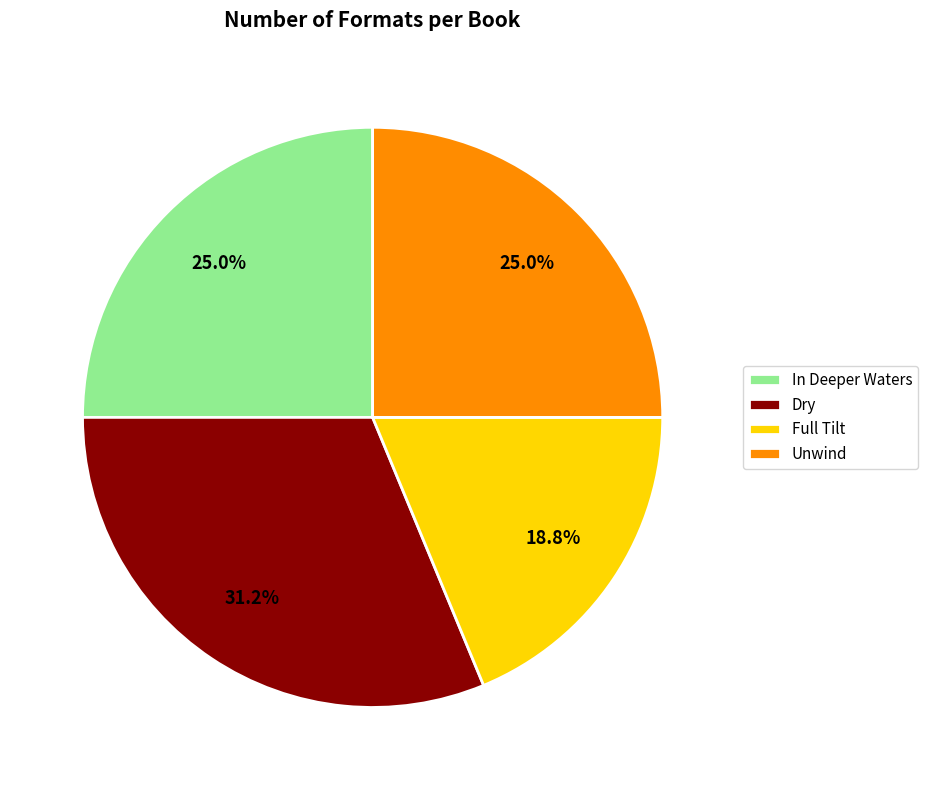

What is the smallest slice in the pie chart?

Full Tilt